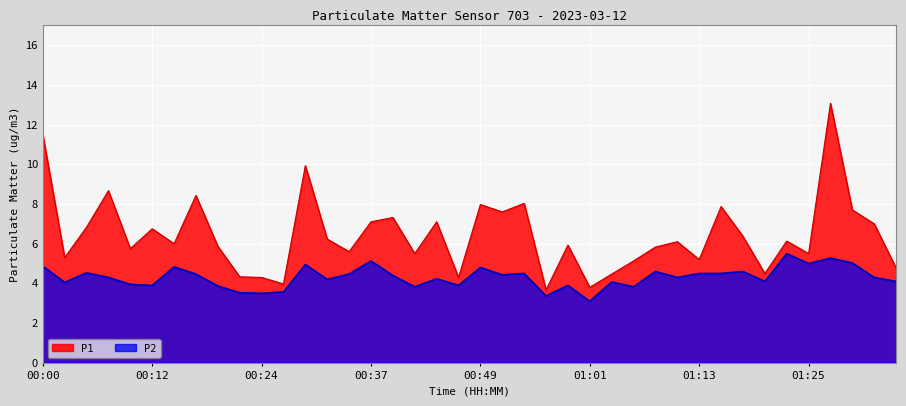

Is the value of P2 at 00:15 greater than the value of P1 at 00:56?

Yes